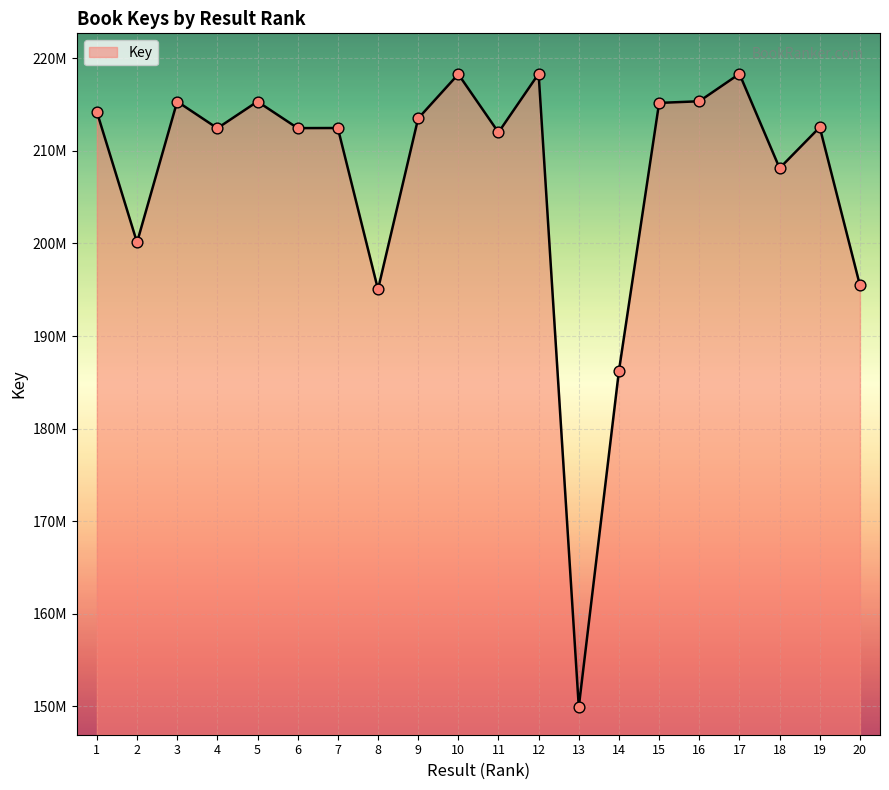

Is this an area chart (filled region under the line)?

Yes